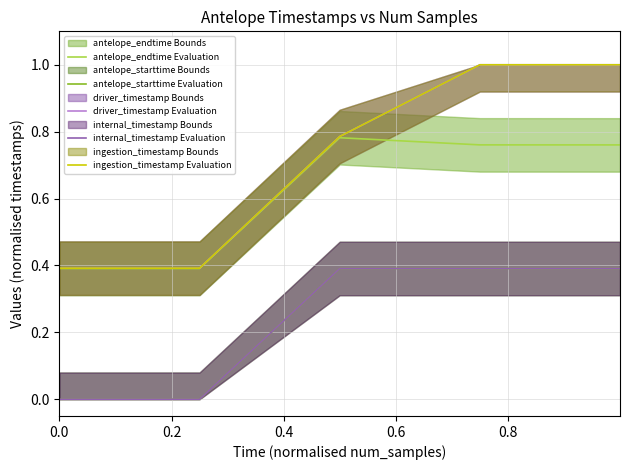

What are all the series names shown in the legend?

antelope_endtime Evaluation, antelope_starttime Evaluation, driver_timestamp Evaluation, internal_timestamp Evaluation, ingestion_timestamp Evaluation